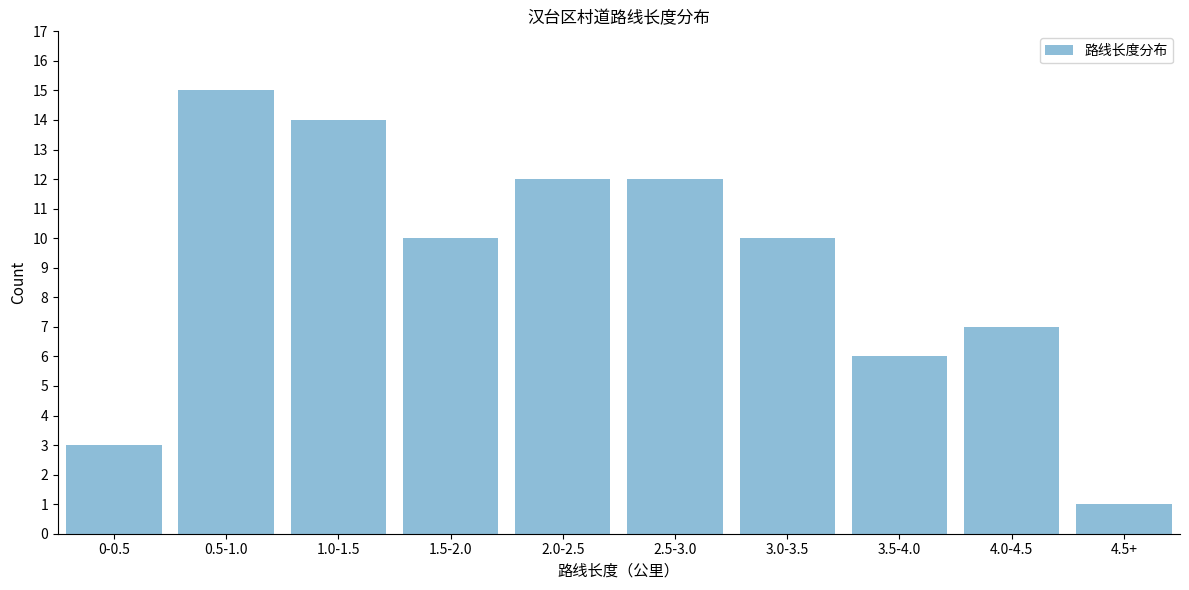

Reading left to right, extract all data points from this chart.

3	15	14	10	12	12	10	6	7	1